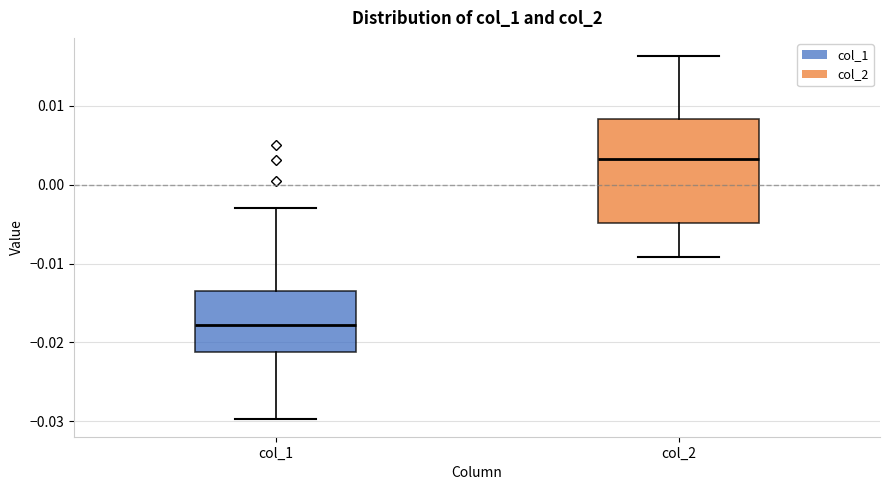

Which box is the tallest, from its lower edge to its upper edge?

col_2